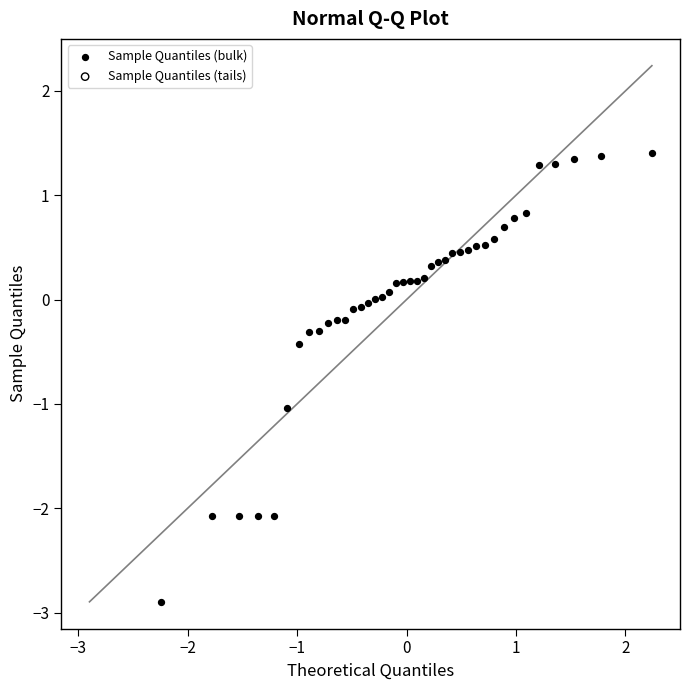

What is the range of Y values (max minus min)?

4.3